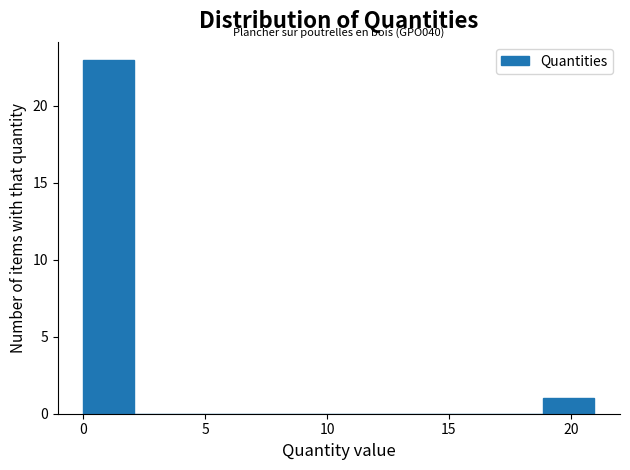

Over which range of the x-axis is the bar tallest?

0.0 to 2.0